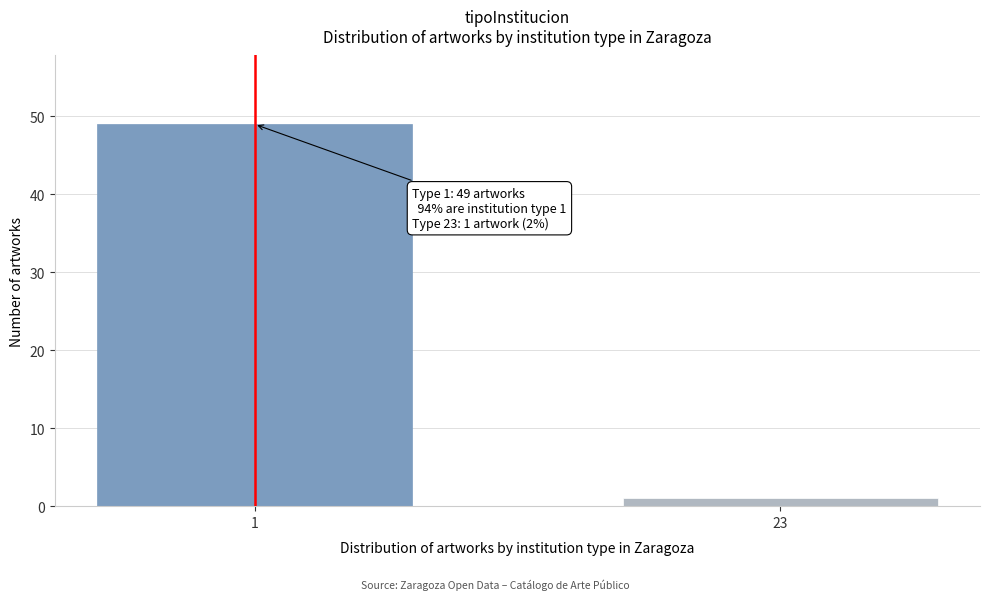

Reading left to right, extract all data points from this chart.

49	1